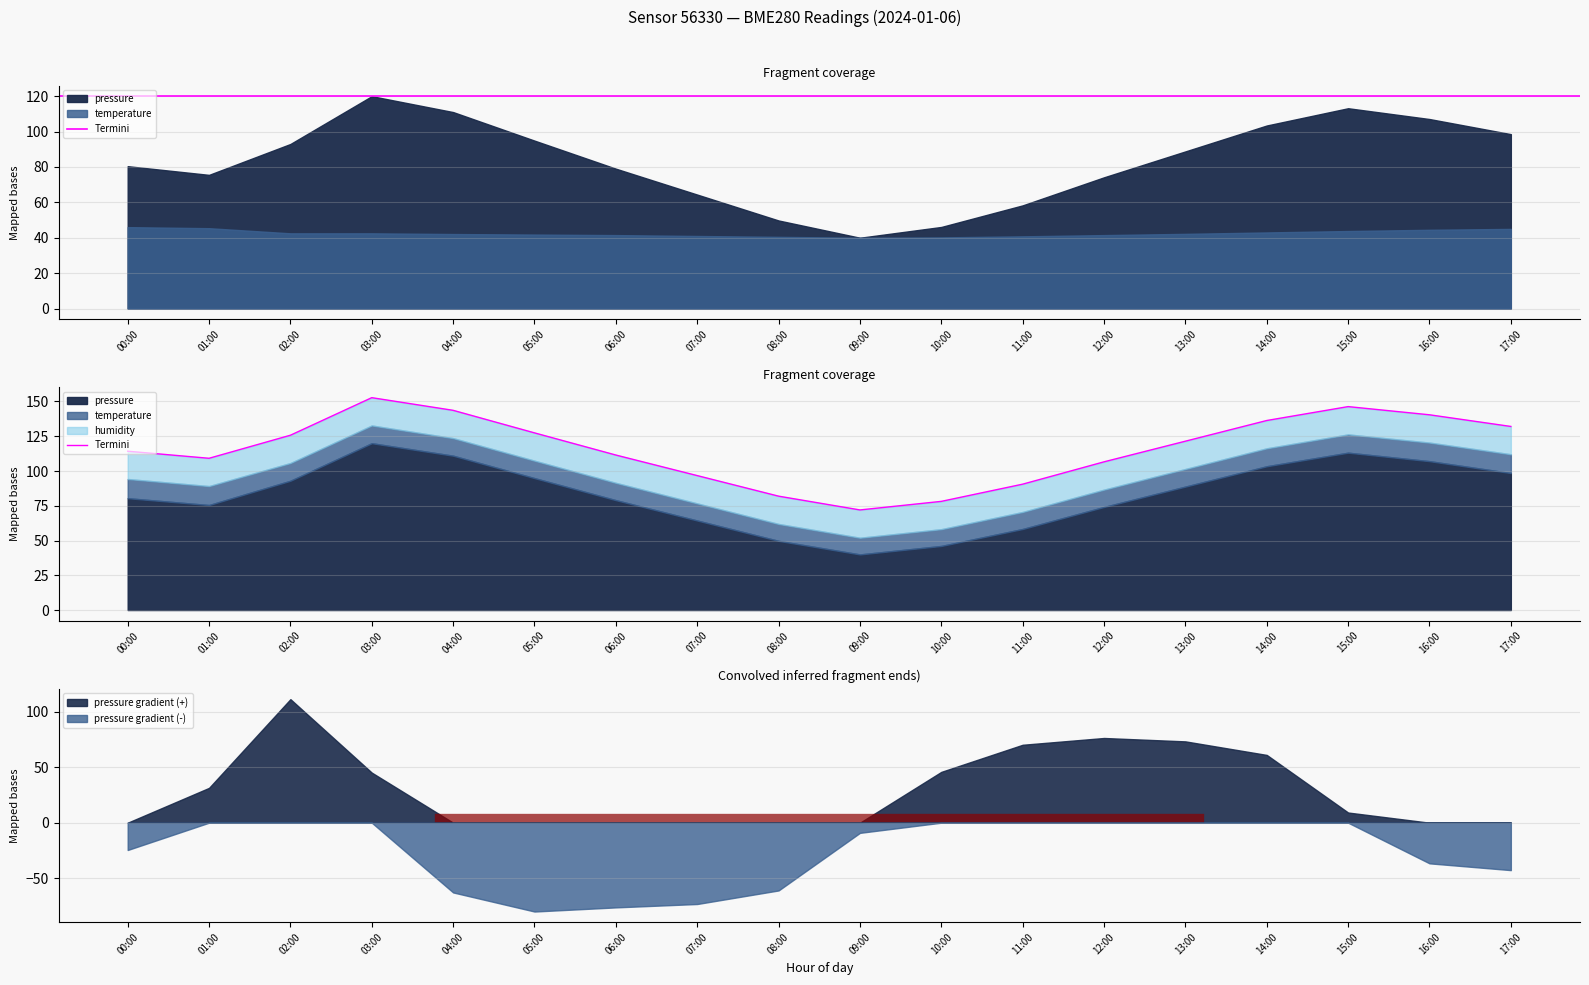

Rank the categories by value from highest to lowest.

03:00, 15:00, 04:00, 16:00, 14:00, 17:00, 05:00, 02:00, 13:00, 00:00, 06:00, 01:00, 12:00, 07:00, 11:00, 08:00, 10:00, 09:00